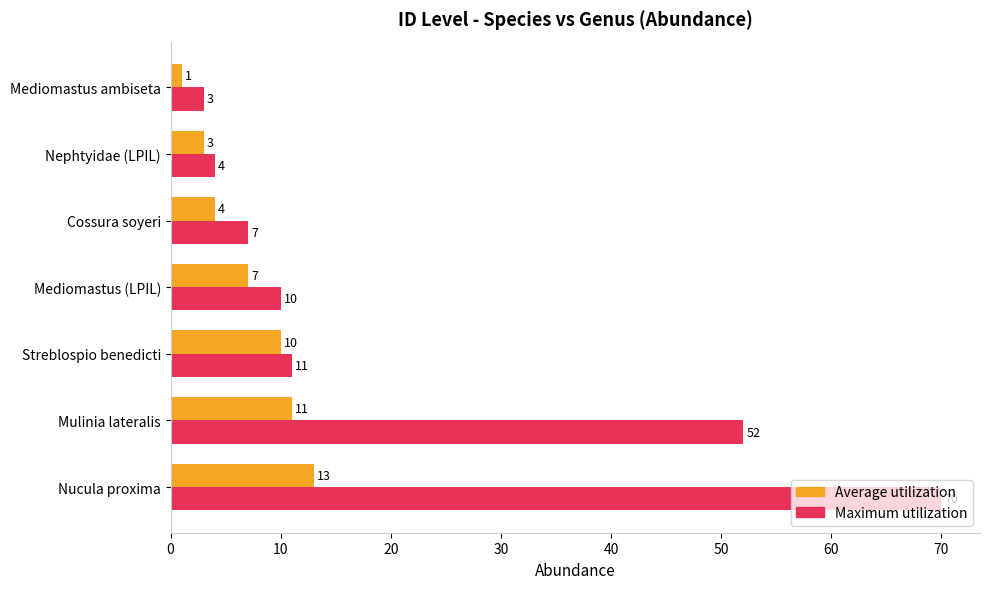

What is the difference between the Average utilization values at Nucula proxima and Cossura soyeri?

9